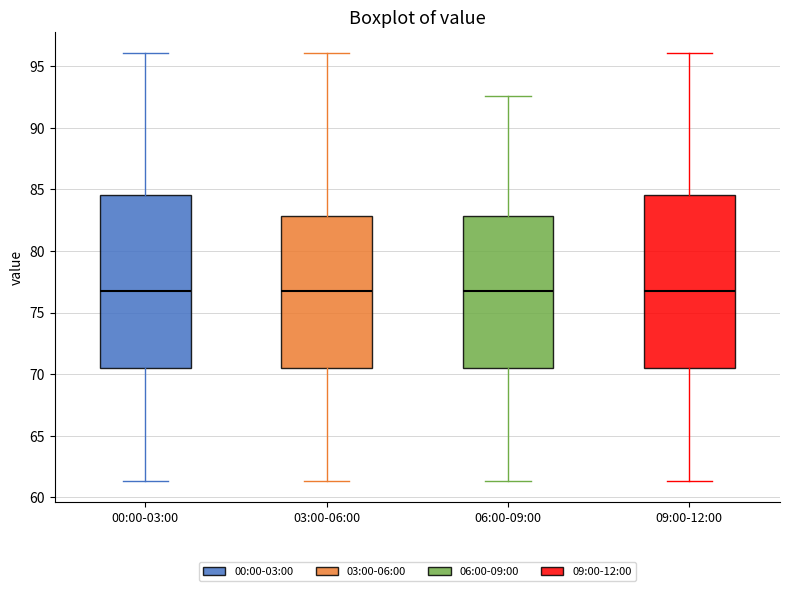

Reading left to right, transcribe this box plot: for each box, give where its median line is, the range the box spans, and where its two whiskers end, as read against the y-axis. The values are not printed on the chart, so give them approximately, as read against the axis.

00:00-03:00: median 77.0, box 70.5 to 84.5, whiskers 61.5 to 96.0
03:00-06:00: median 77.0, box 70.5 to 83.0, whiskers 61.5 to 96.0
06:00-09:00: median 77.0, box 70.5 to 83.0, whiskers 61.5 to 92.5
09:00-12:00: median 77.0, box 70.5 to 84.5, whiskers 61.5 to 96.0